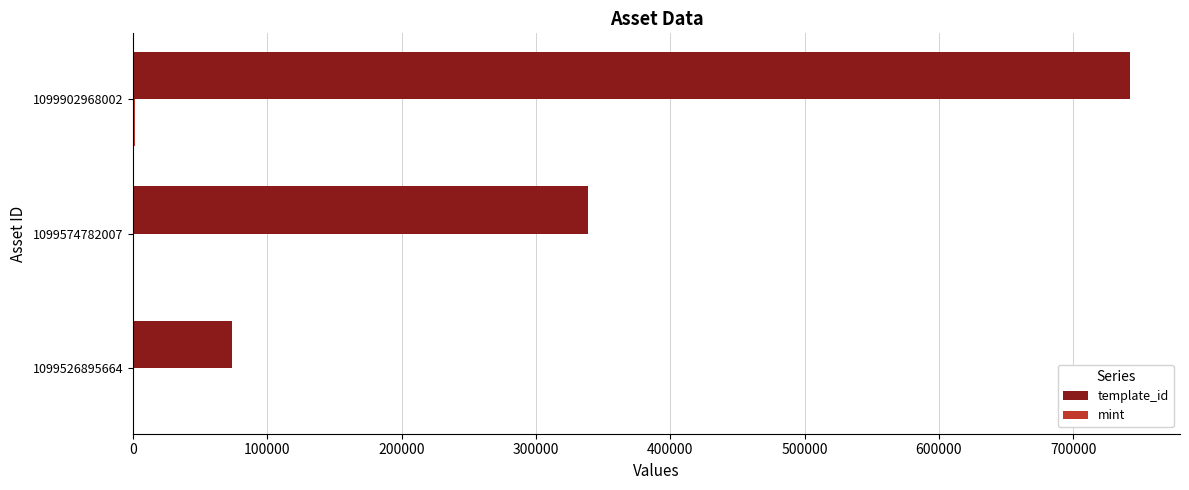

At which label is template_id closest to 408125?

1099574782007